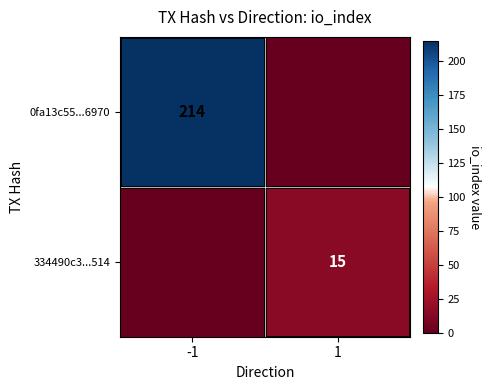

What is the difference between the highest and lowest values at -1?

214